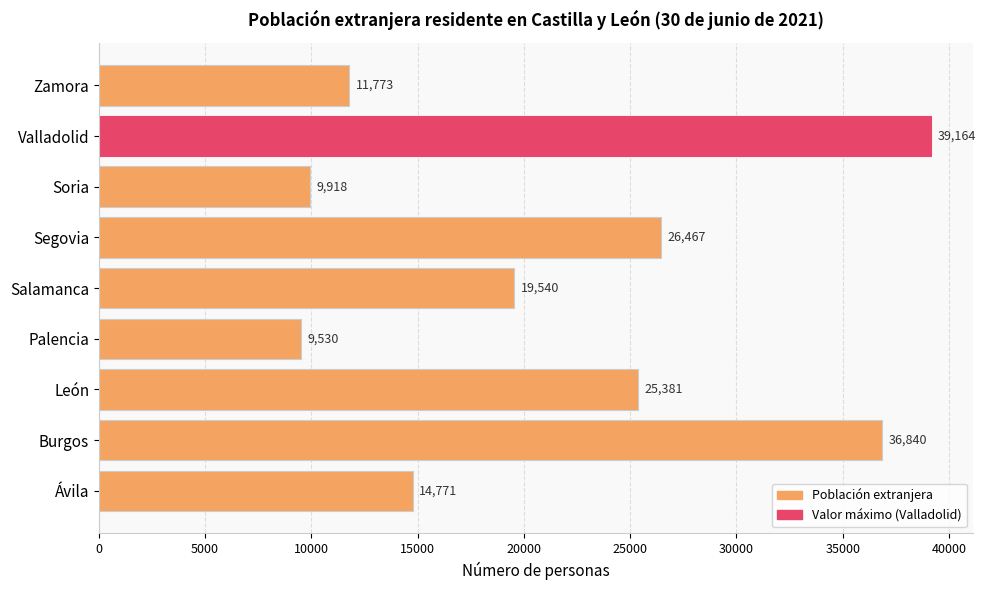

At which label is the value closest to 24347?

León